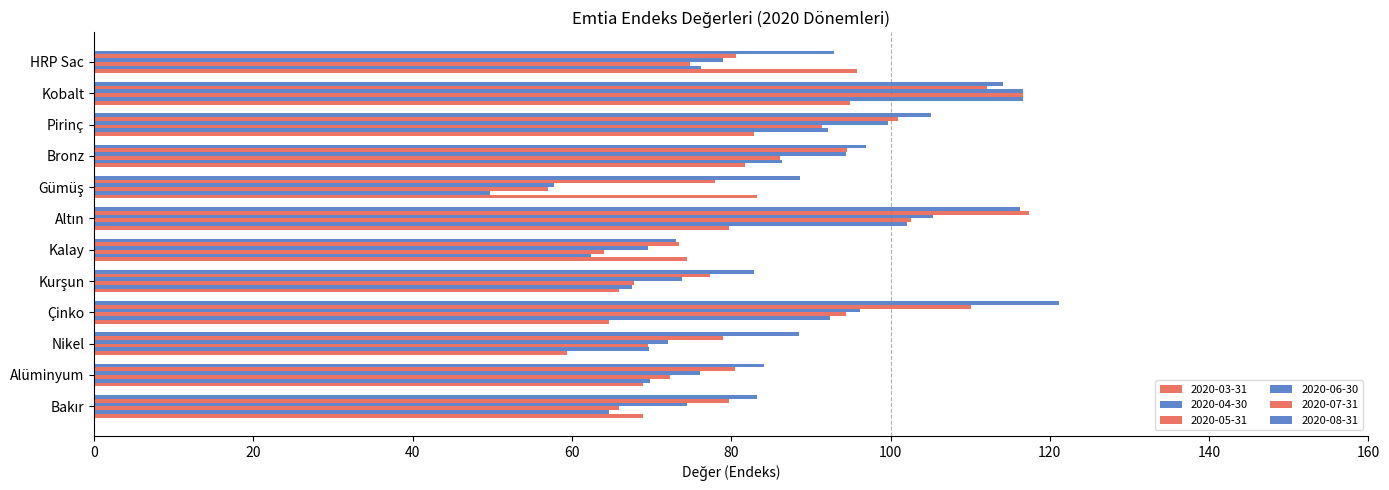

What is the difference between the maximum and second lowest values in the 2020-03-31 series?

31.1